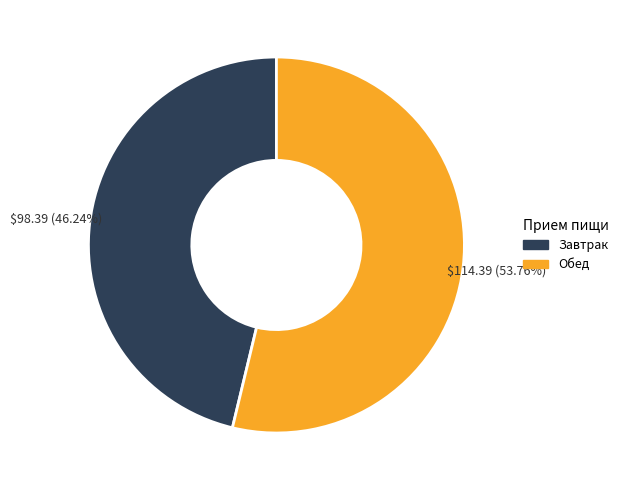

Does Обед account for over 50% of the chart?

Yes